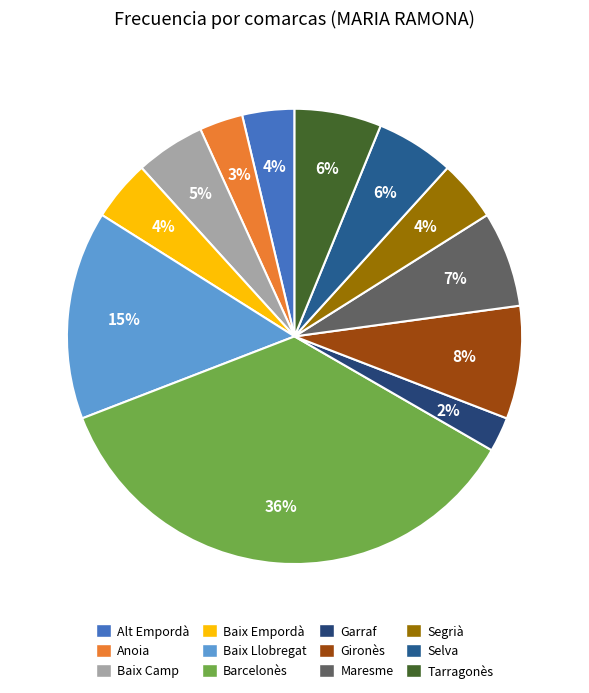

To the nearest percent, what percentage of the pie is Garraf?

2%